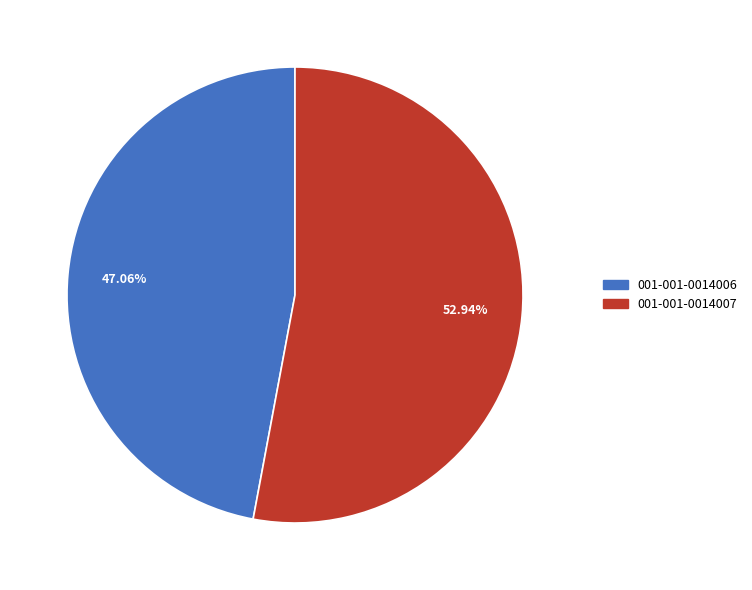

The 001-001-0014006 slice represents 47% of the pie. True or false?

True